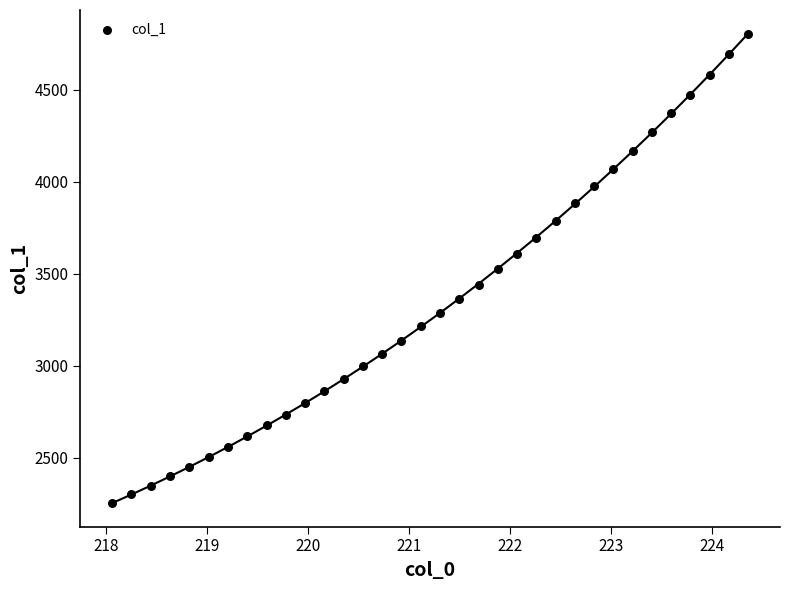

What is the range of Y values (max minus min)?

2550.2